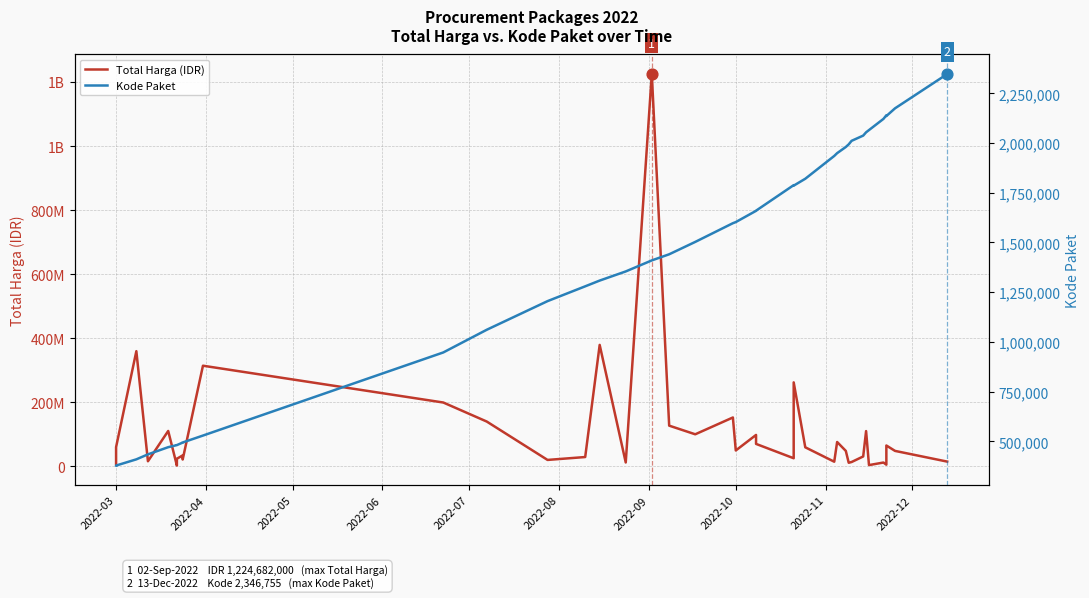

Which series has the largest Y range (max minus min)?

Total Harga (IDR)